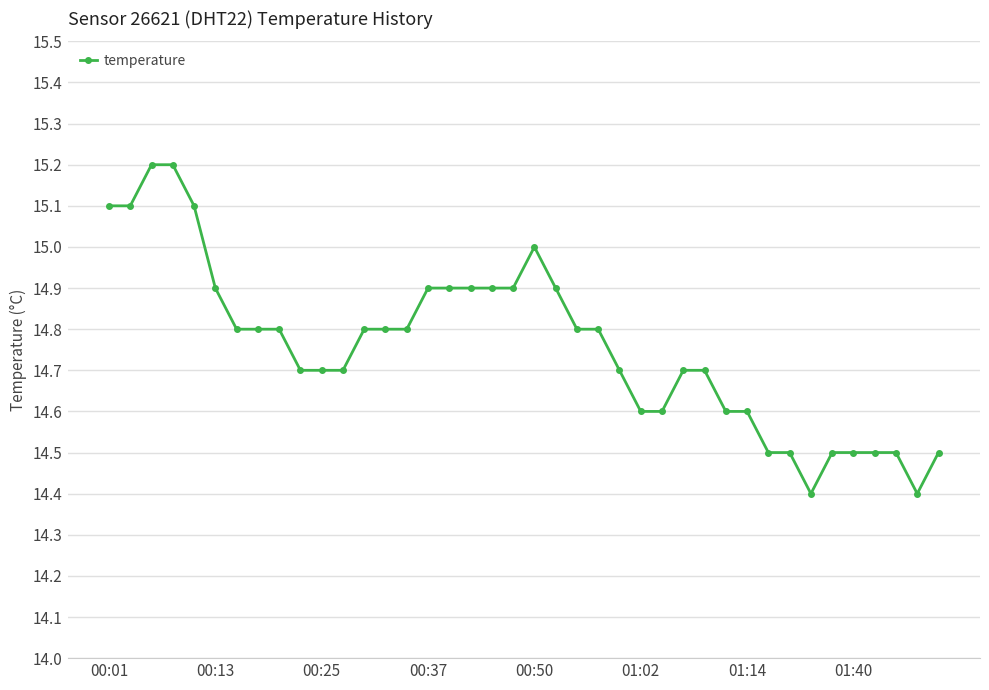

How many values are between 14 and 15?

35